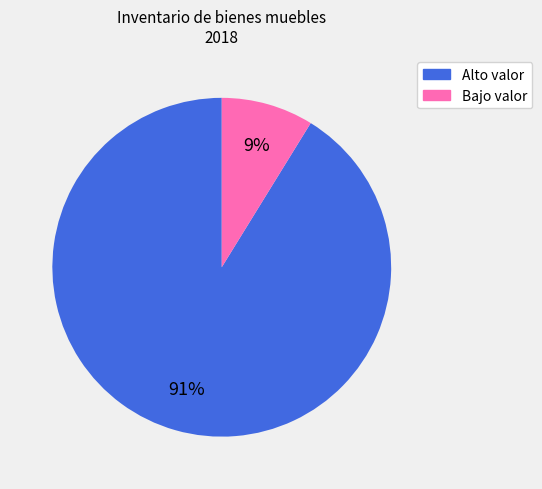

Is there a majority slice in this chart?

Yes